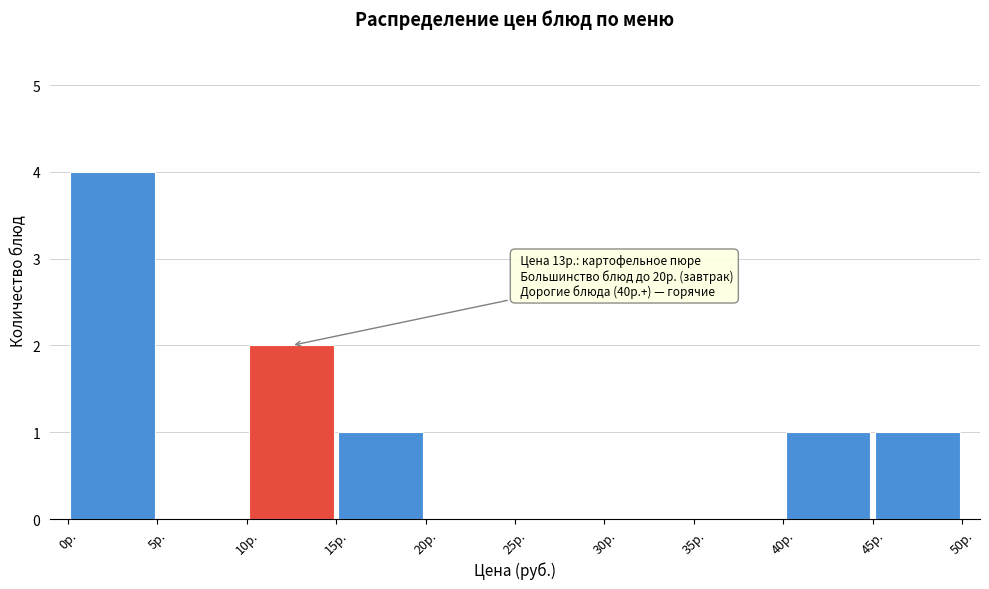

Over which range of the x-axis is the bar tallest?

0 to 5